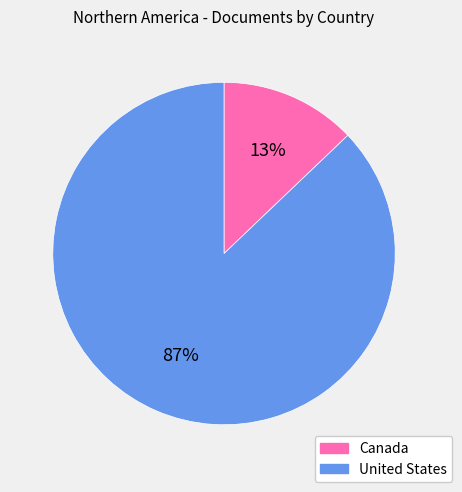

Is the sum of Canada and United States greater than half?

Yes